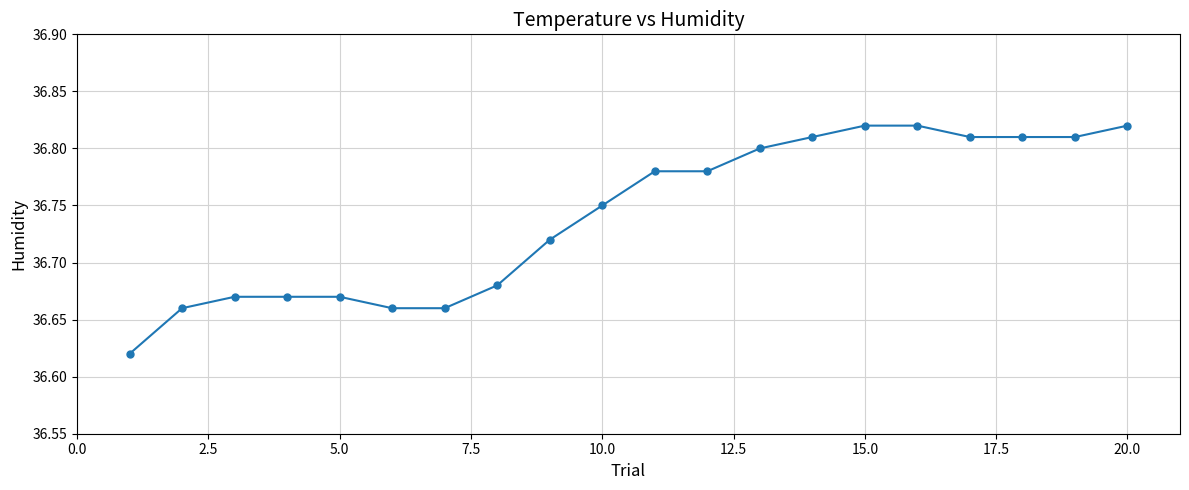

How many values are between 36 and 37?

20